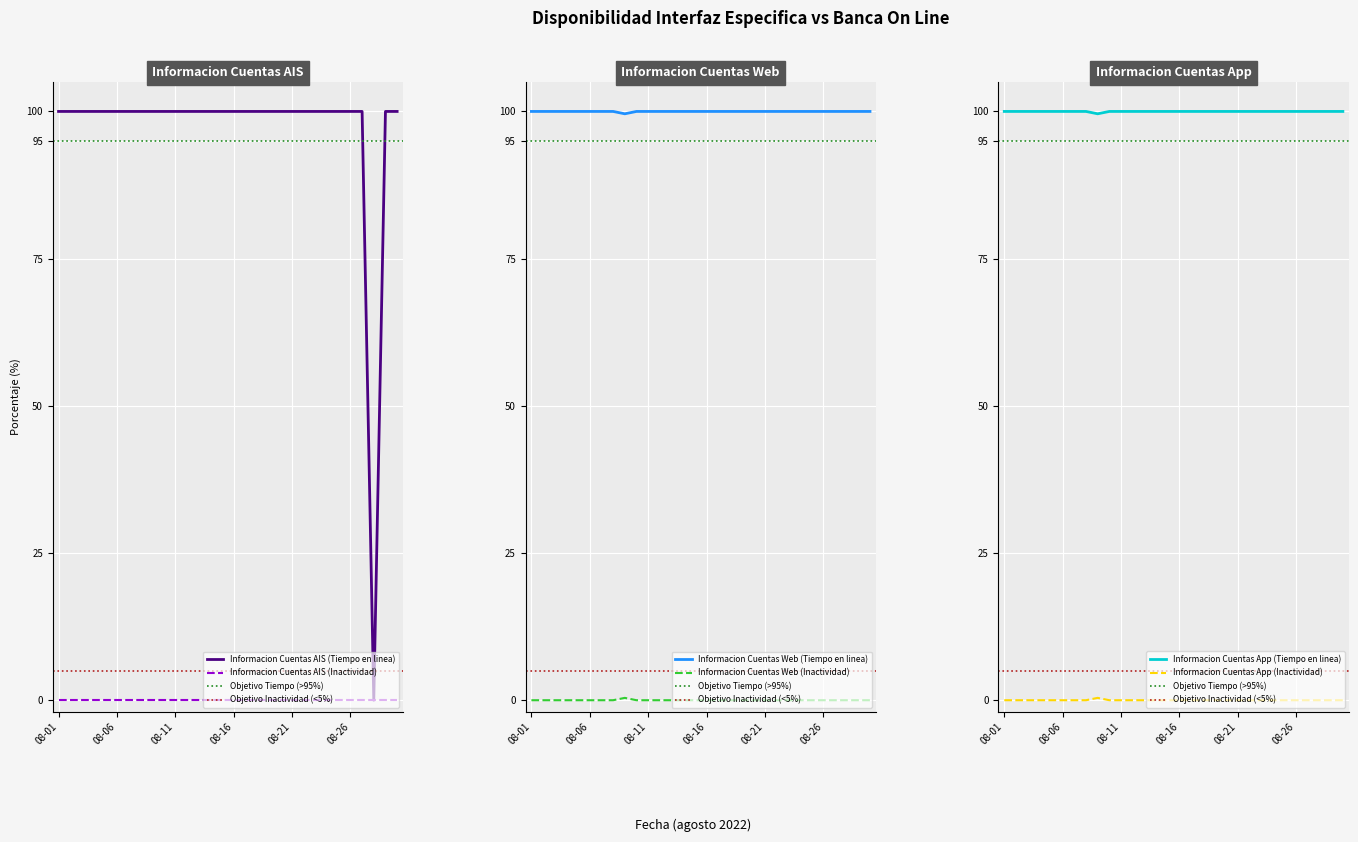

What is the difference between the maximum and minimum values in the Informacion Cuentas App (Inactividad) series?

0.4